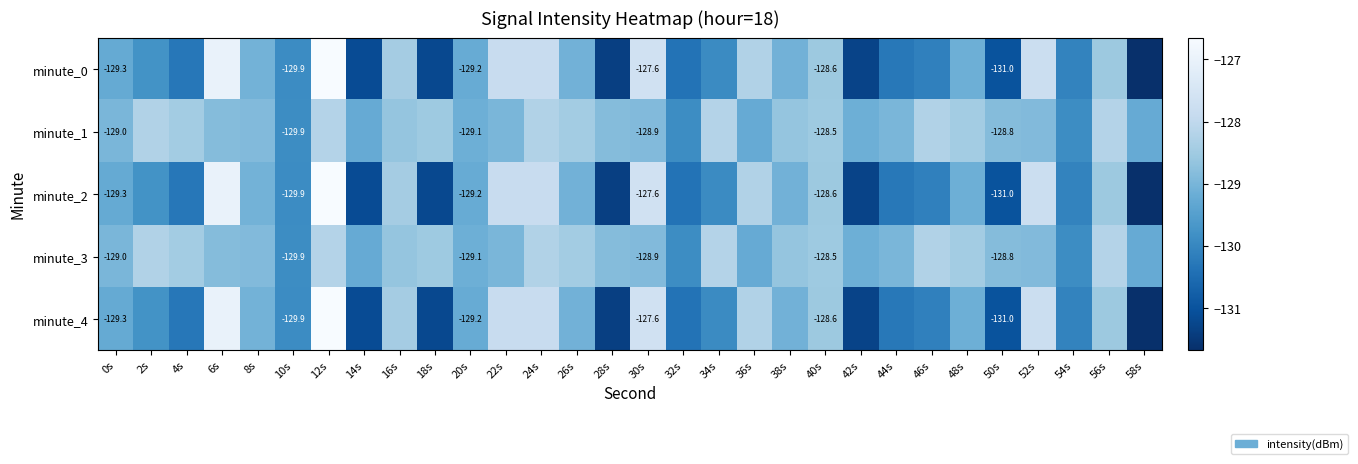

What is the difference between the highest and lowest values at 54s?

0.2